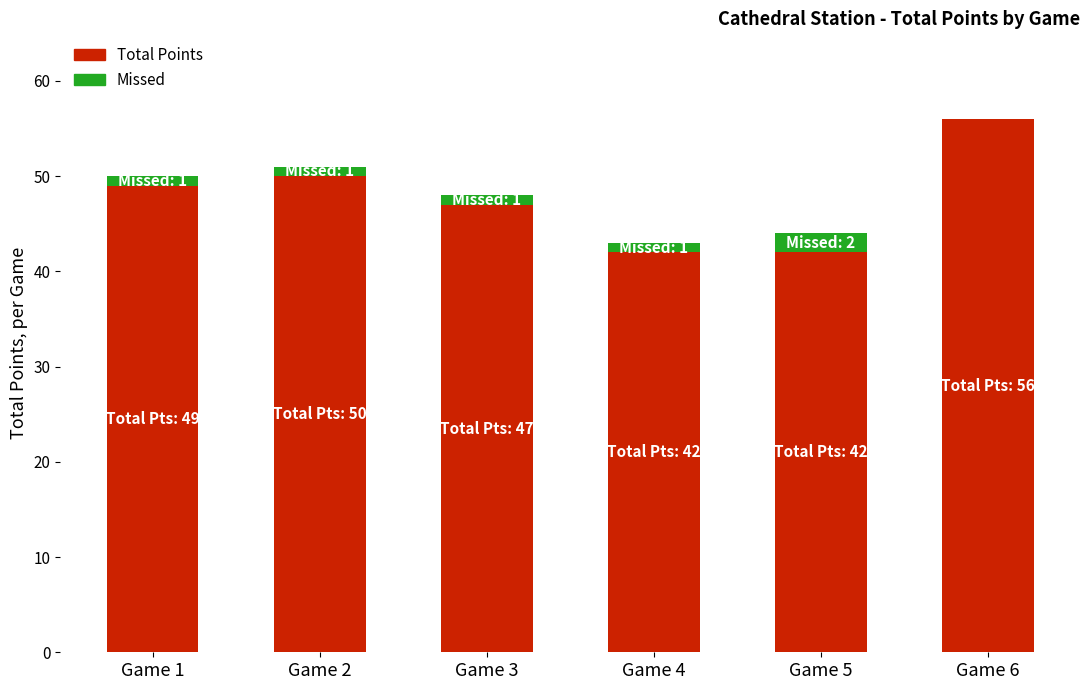

How many categories are shown in the chart?

6